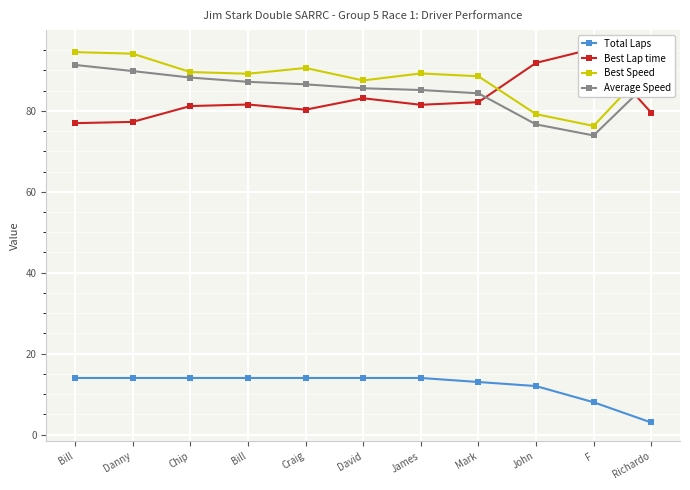

True or false: Total Laps has a value of 12.0 at John.

True